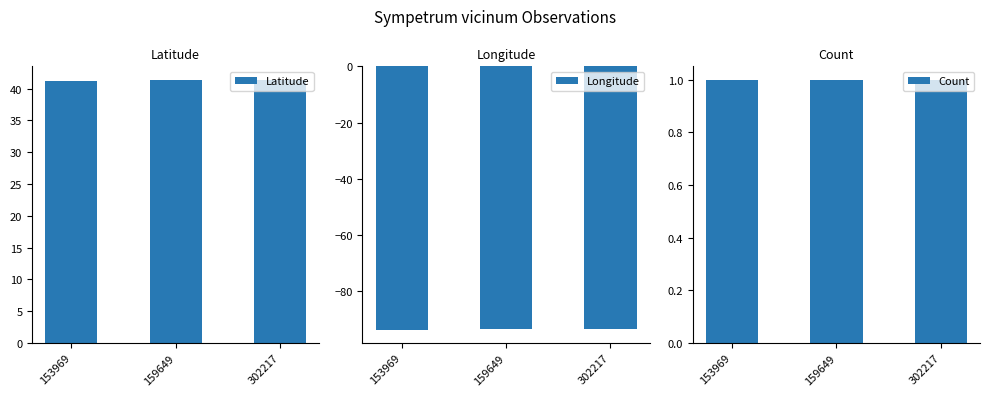

What is the difference between the highest and lowest values at 302217?

134.8